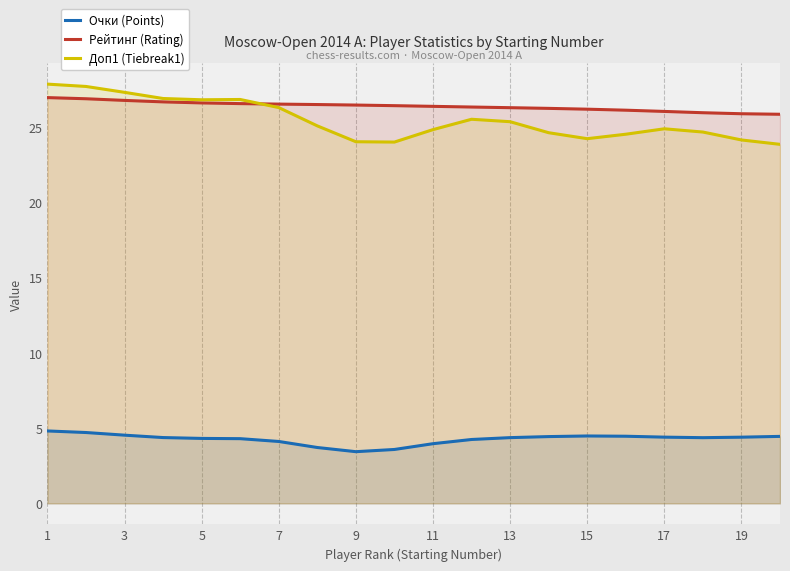

What is the sum of all Очки (Points) values?

85.4